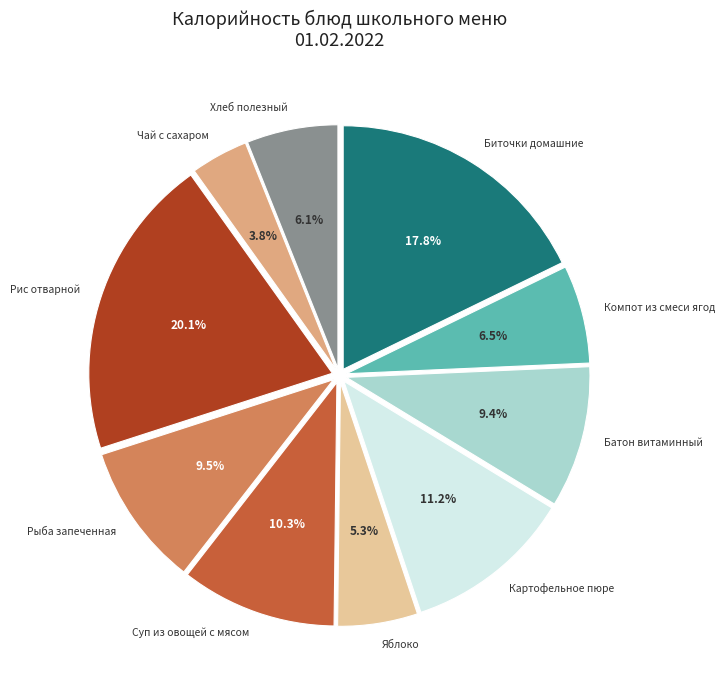

Does any single category account for the majority?

No